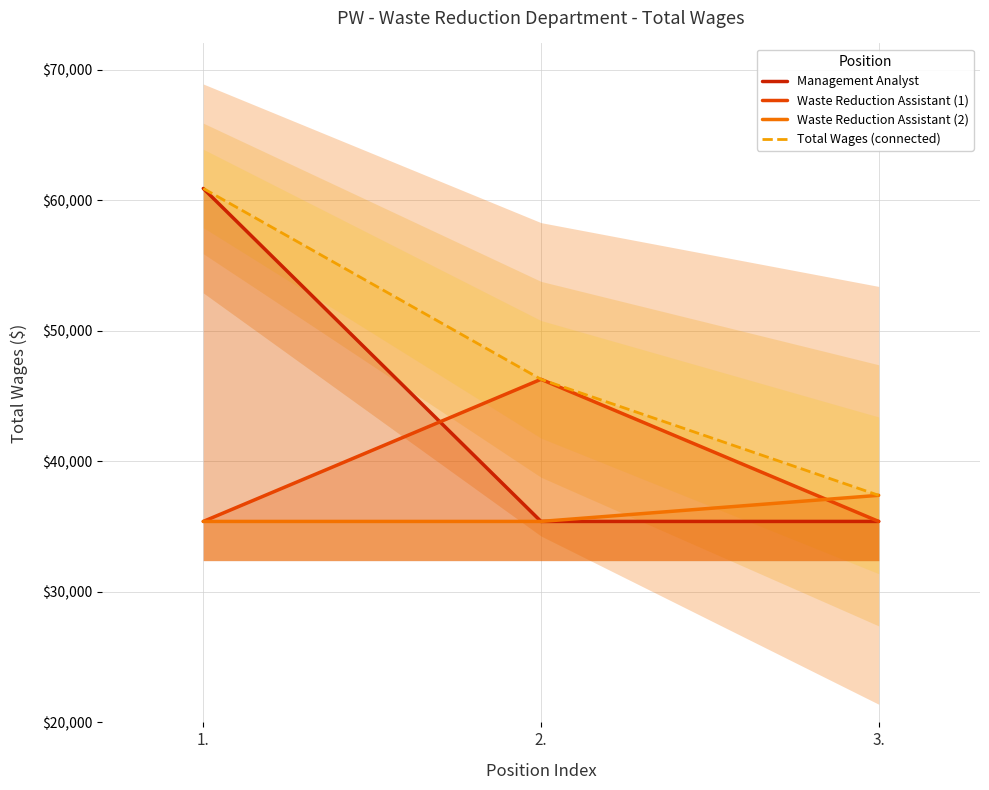

The Management Analyst series shows 35391 at 2.. True or false?

True